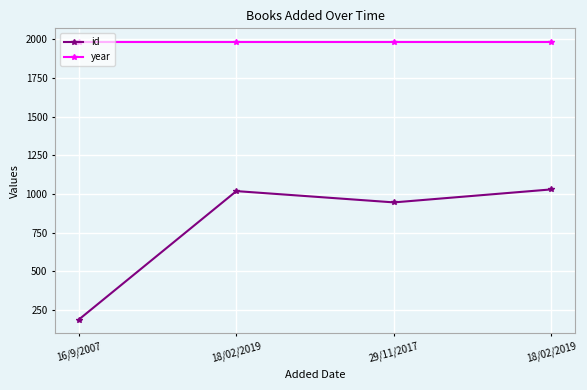

Reading left to right, what are all the values shown in this chart?

id: 189	1019	946	1030
year: 1981	1981	1981	1981